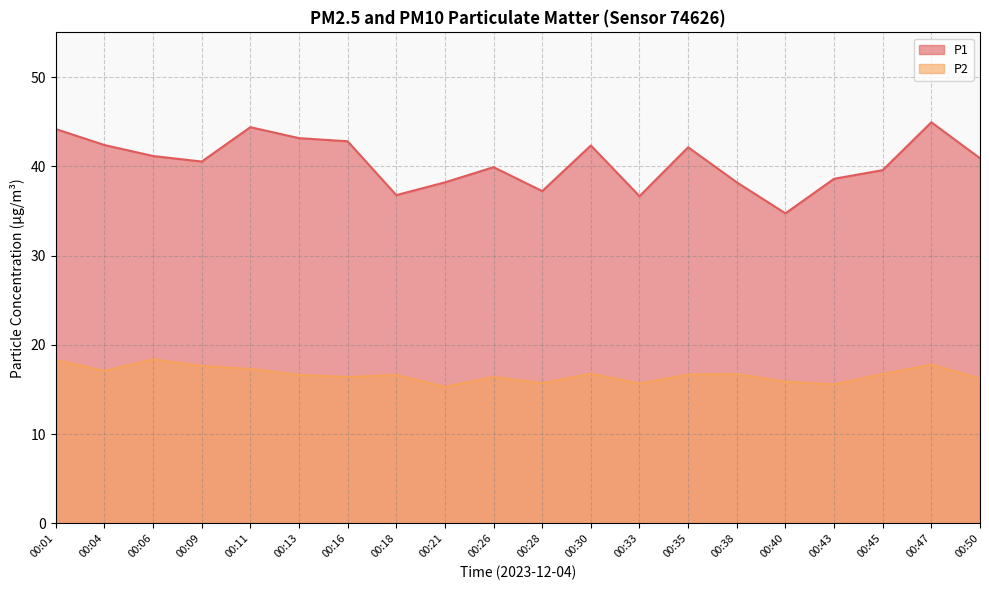

How many data points in P1 are above 40?

11